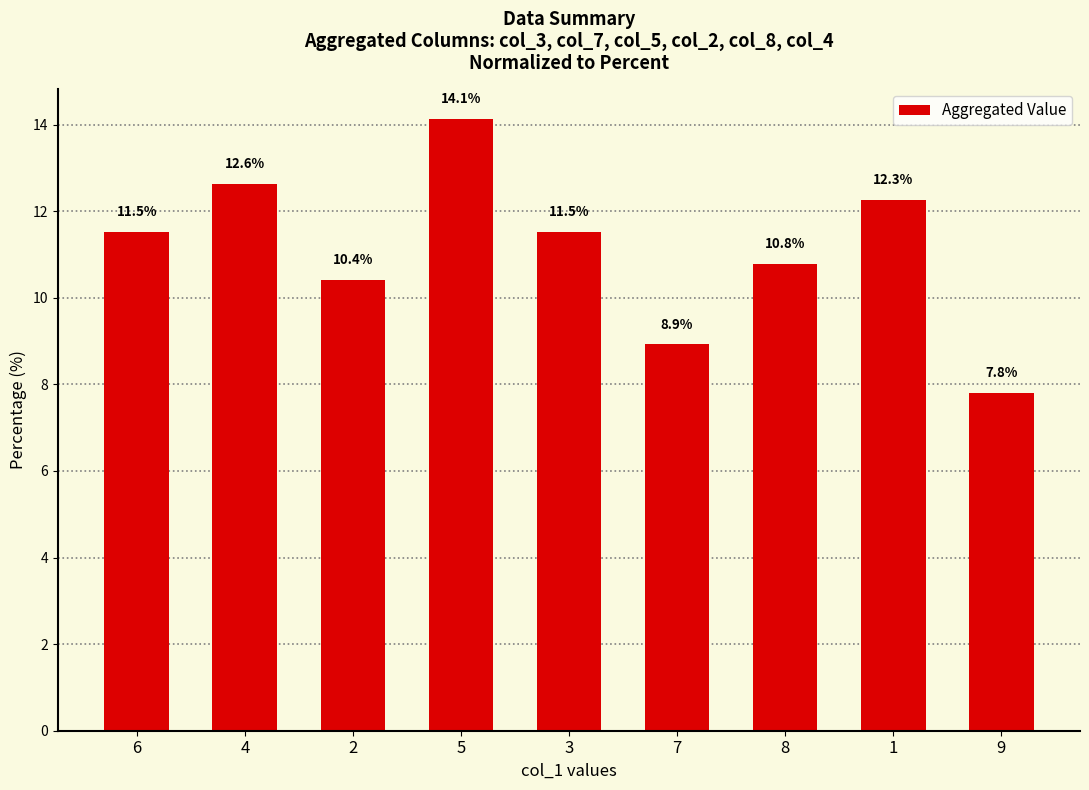

The chart shows a value of 10.4 at 2. True or false?

True